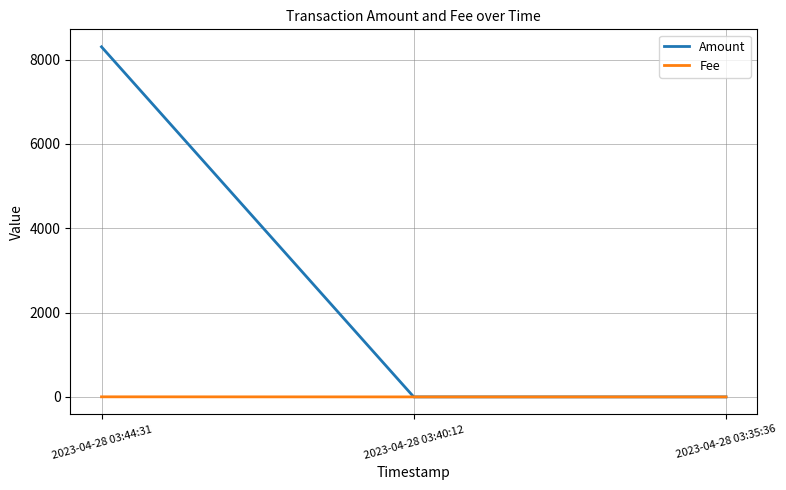

The value of Amount at 2023-04-28 03:40:12 is 0.0. True or false?

True